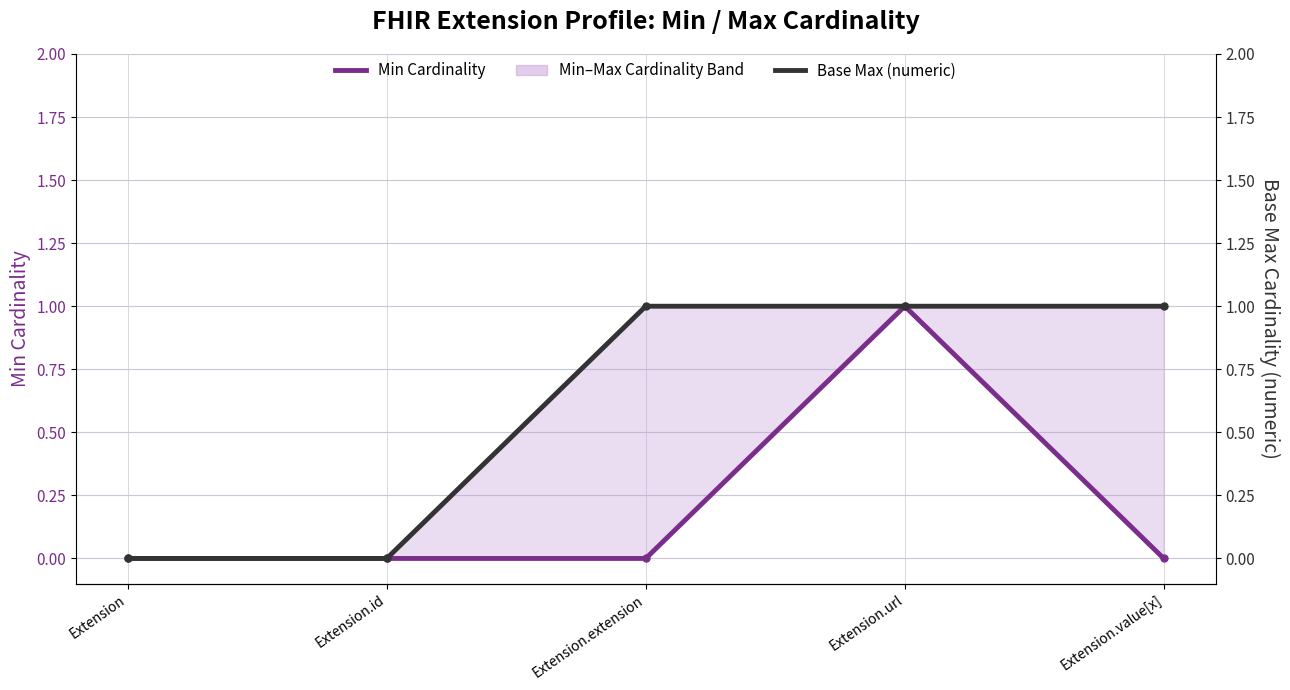

What is the maximum value for Min Cardinality?

1